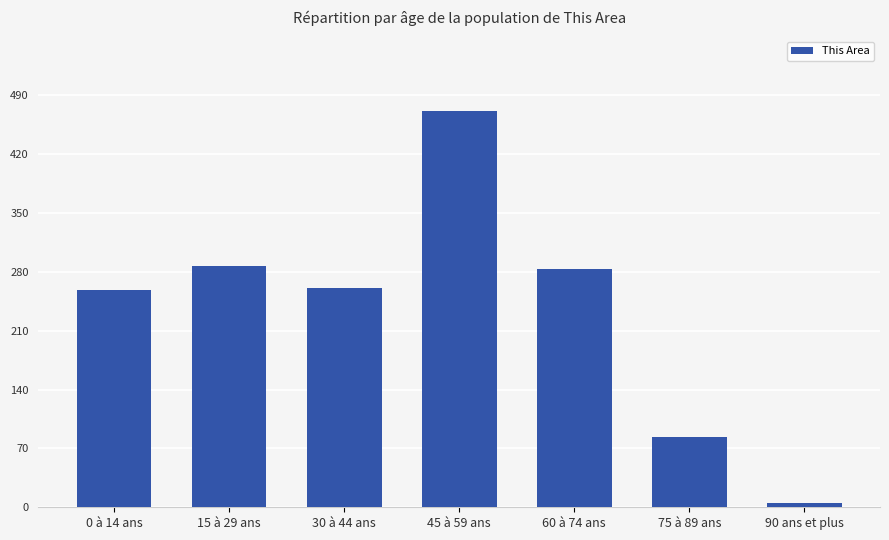

What is the ratio of the value at 60 à 74 ans to the value at 30 à 44 ans?

1.1